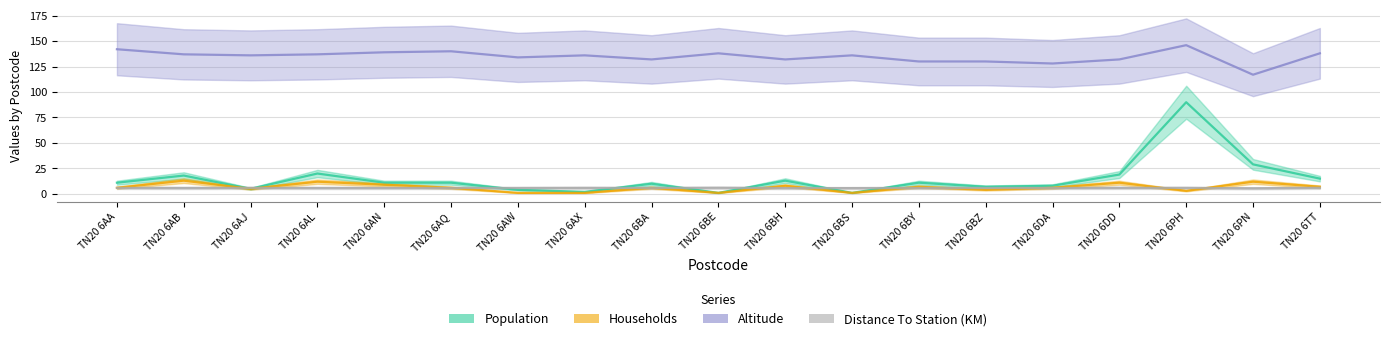

At which label does Population reach its peak?

TN20 6PH